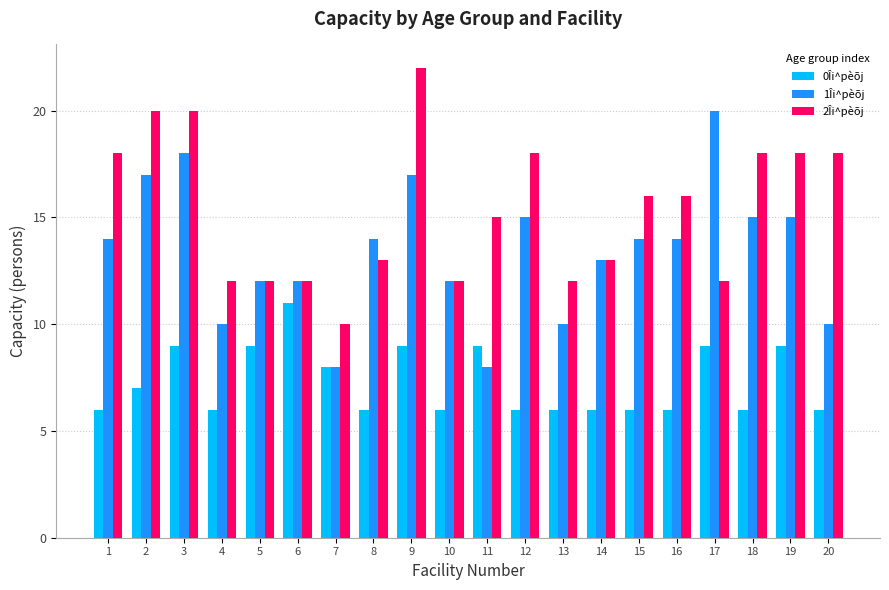

The 0Îi^pèõj series shows 9 at 19. True or false?

True